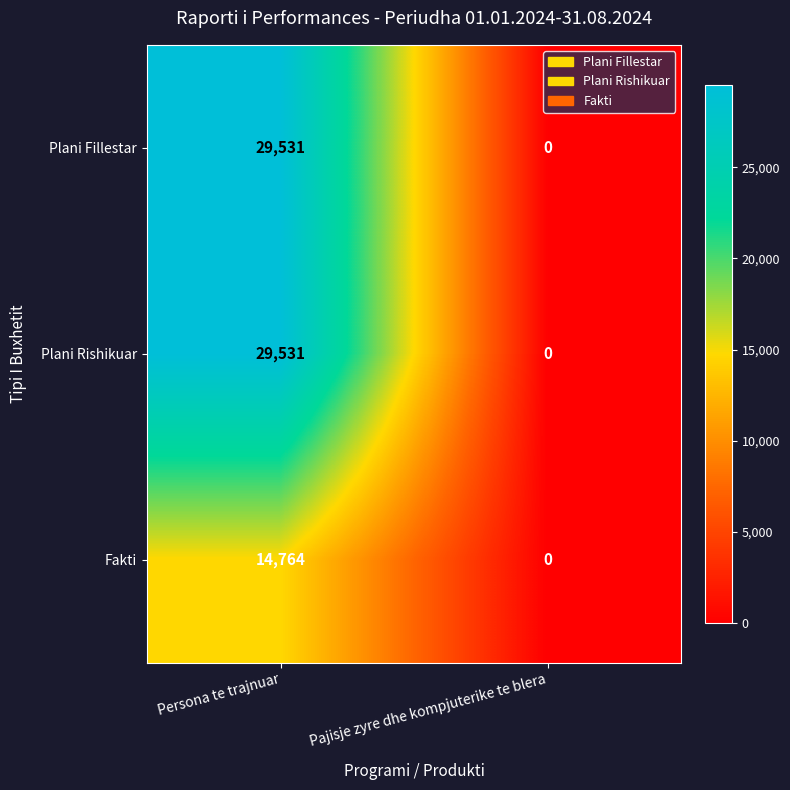

Is it true that Plani Fillestar equals 0 at Pajisje zyre dhe kompjuterike te blera?

True